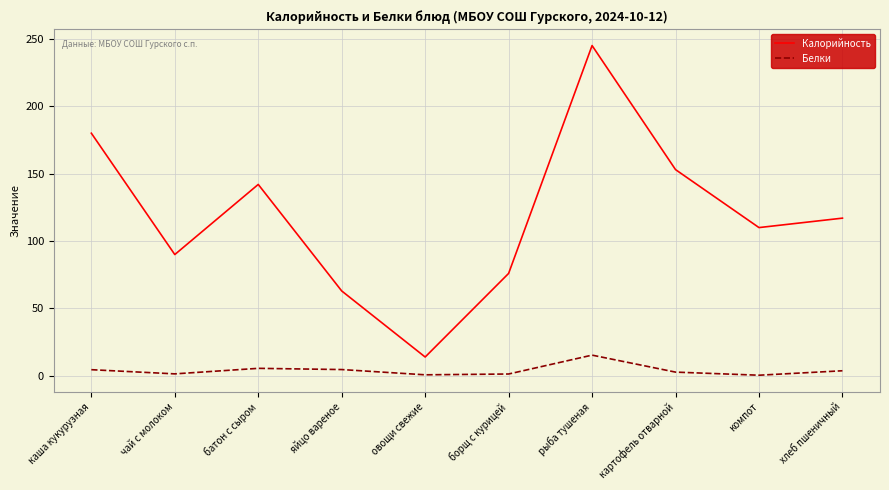

The Калорийность series shows 156.0 at компот. True or false?

False